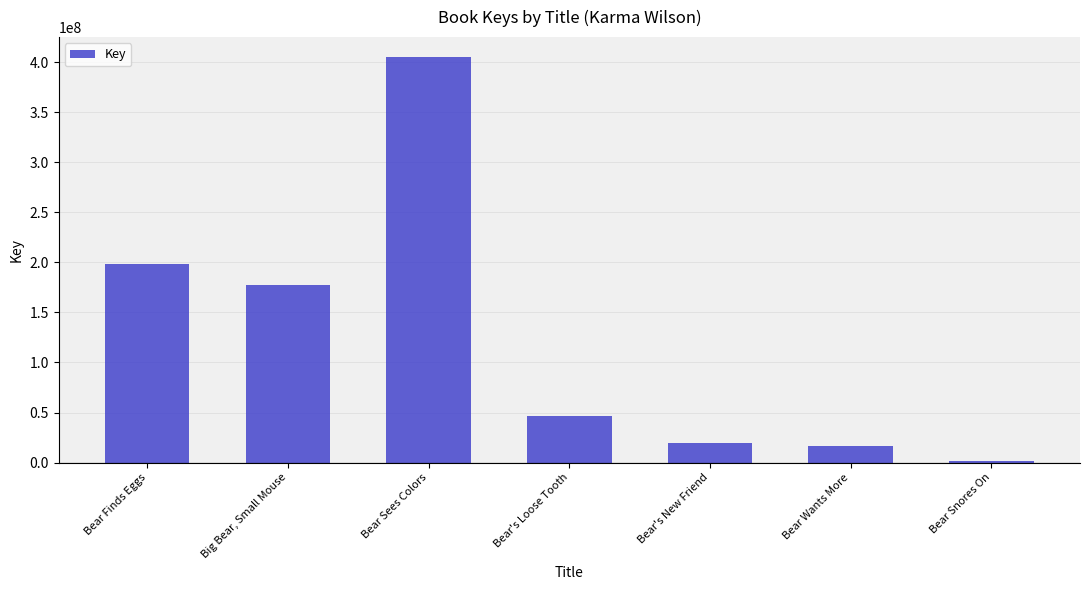

Which has a higher value, Bear Sees Colors or Bear's Loose Tooth?

Bear Sees Colors